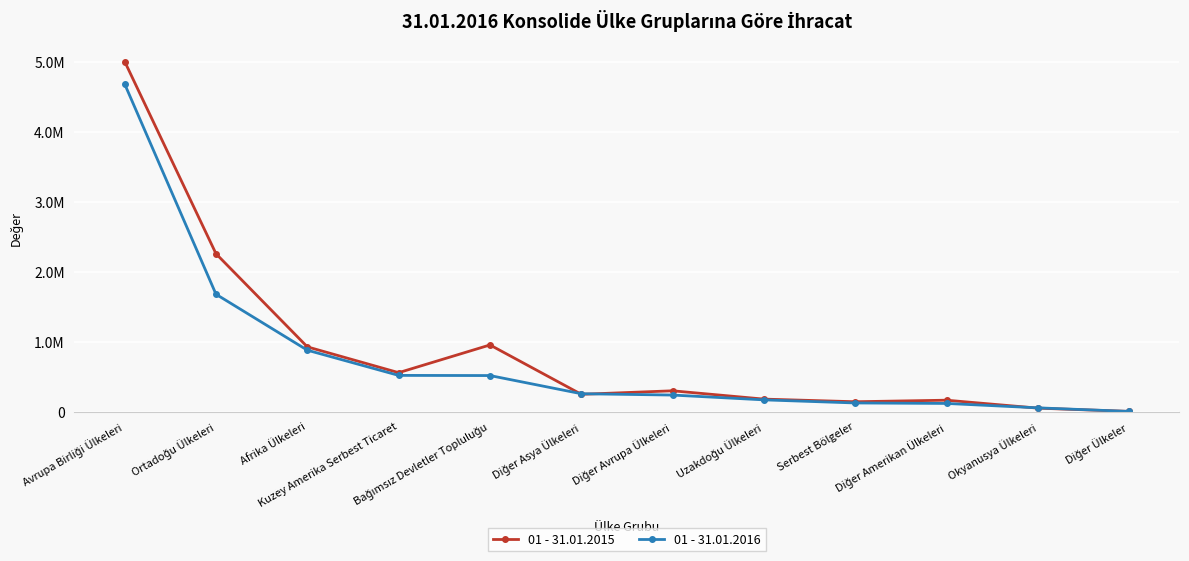

What are all the series names shown in the legend?

01 - 31.01.2015, 01 - 31.01.2016